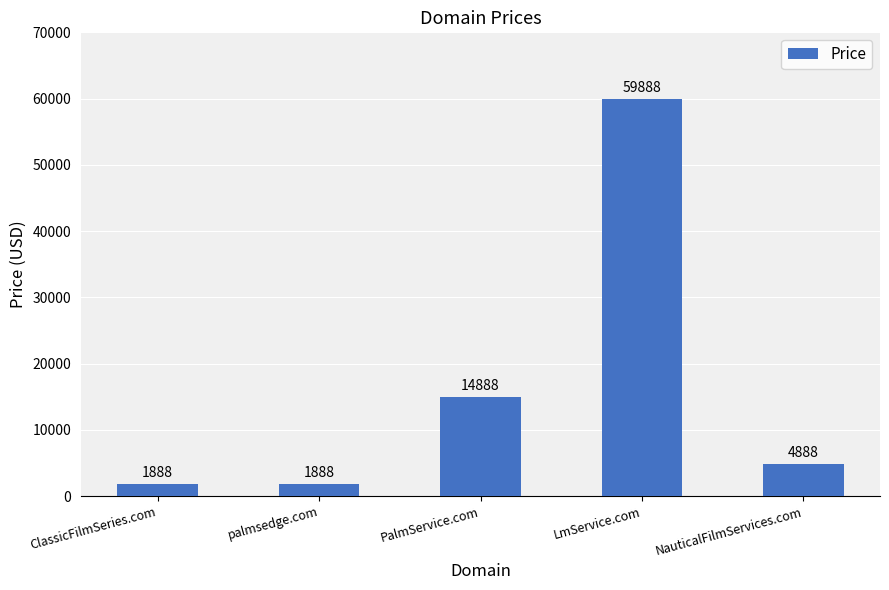

What is the smallest value displayed?

1888